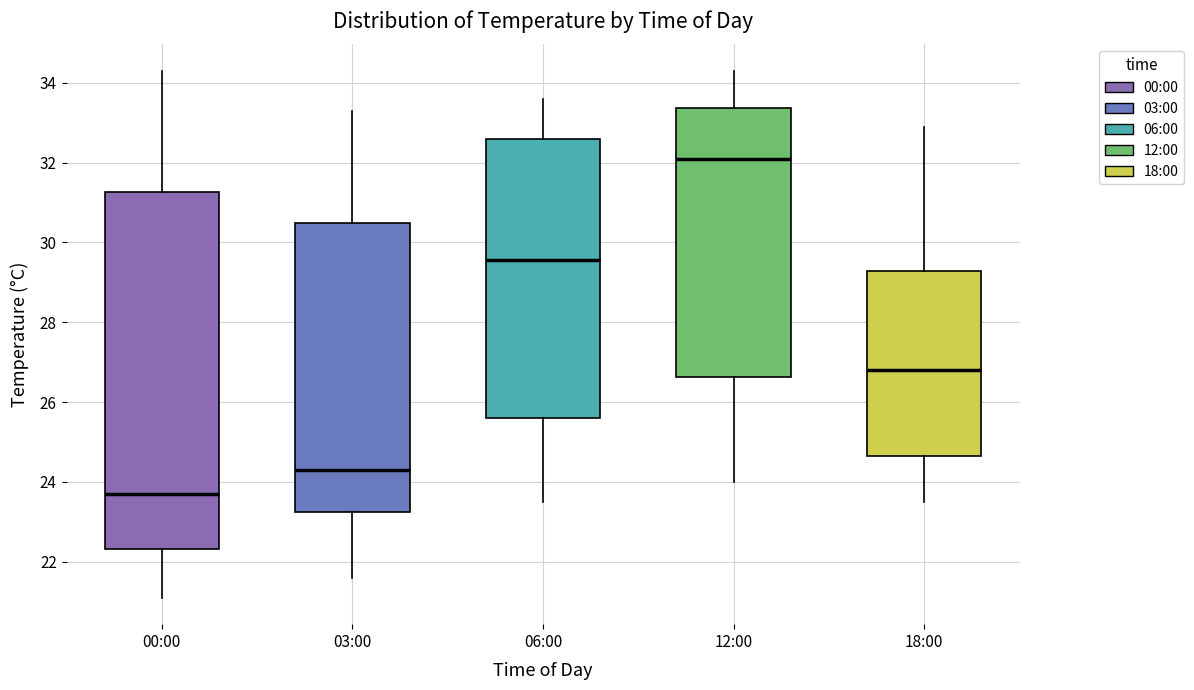

Reading left to right, transcribe this box plot: for each box, give where its median line is, the range the box spans, and where its two whiskers end, as read against the y-axis. The values are not printed on the chart, so give them approximately, as read against the axis.

00:00: median 23.8, box 22.4 to 31.2, whiskers 21.2 to 34.4
03:00: median 24.4, box 23.2 to 30.4, whiskers 21.6 to 33.4
06:00: median 29.6, box 25.6 to 32.6, whiskers 23.6 to 33.6
12:00: median 32.2, box 26.6 to 33.4, whiskers 24.0 to 34.4
18:00: median 26.8, box 24.6 to 29.2, whiskers 23.6 to 33.0